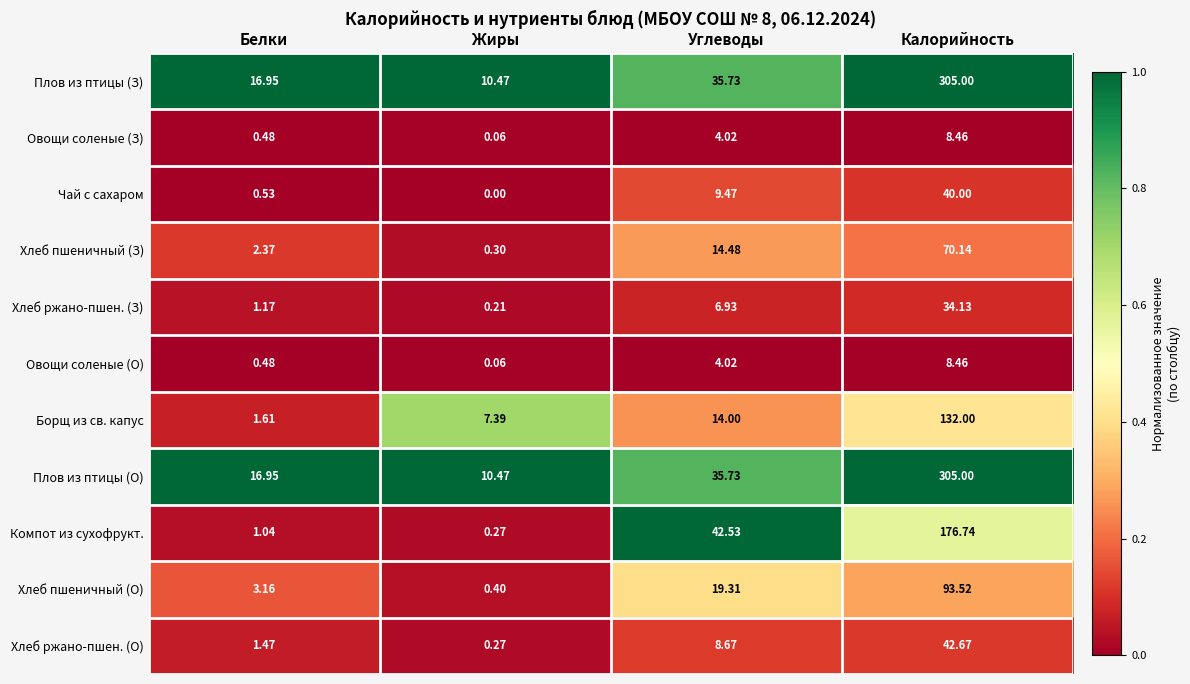

Which category has the highest value in the Компот из сухофрукт. series?

Калорийность